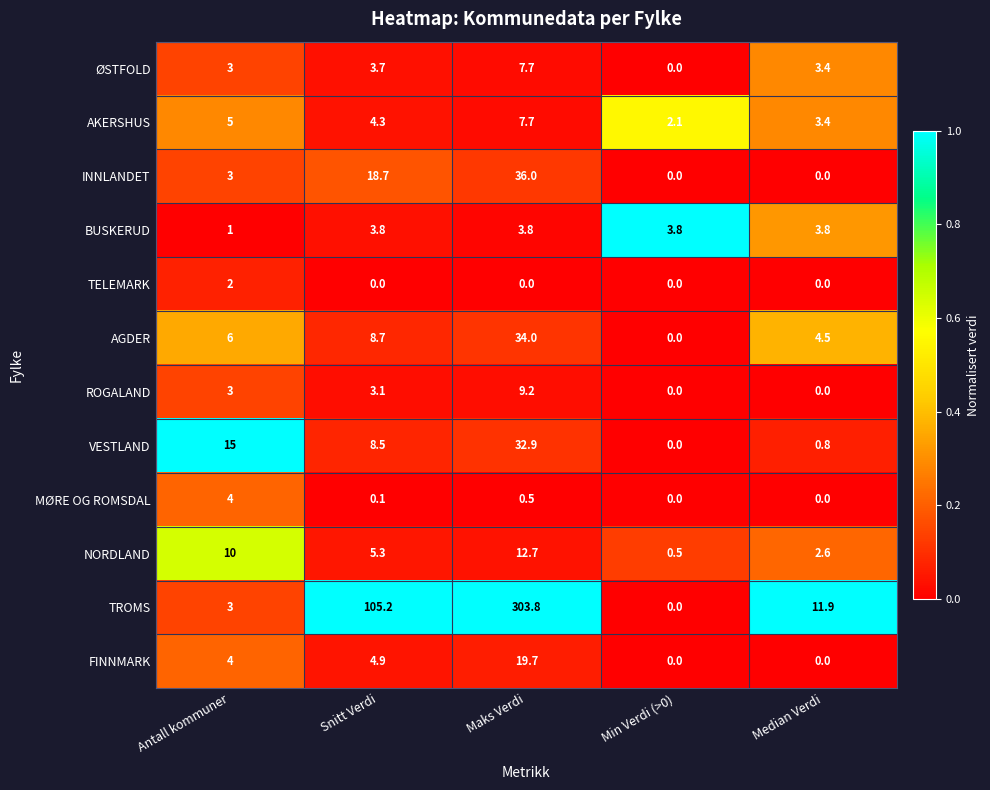

What is the average value of the VESTLAND series?

11.4